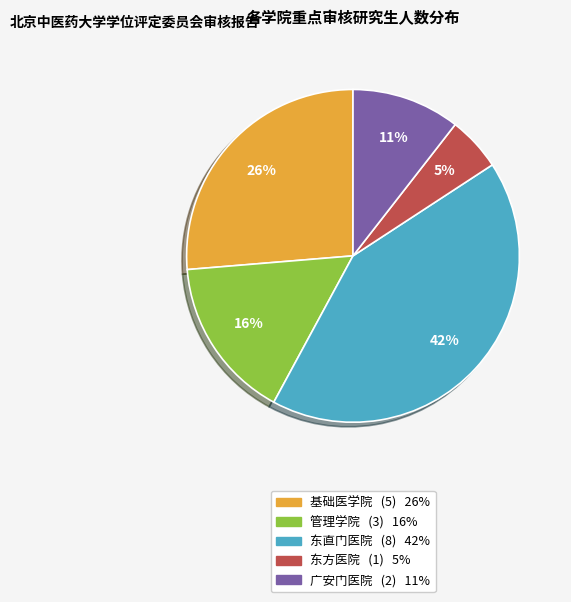

Is there any slice that represents more than half of the pie?

No